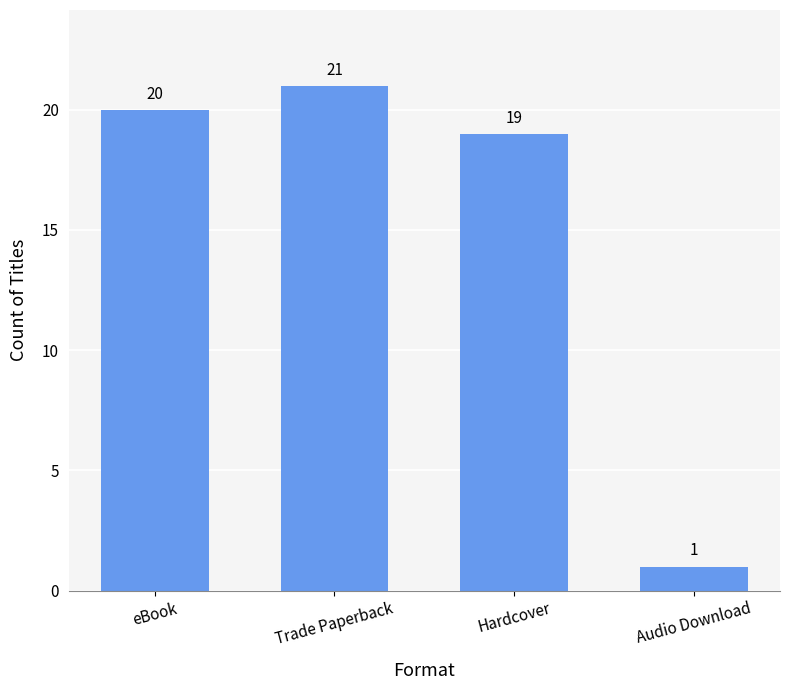

What is the label of the 2nd bar from the left?

Trade Paperback